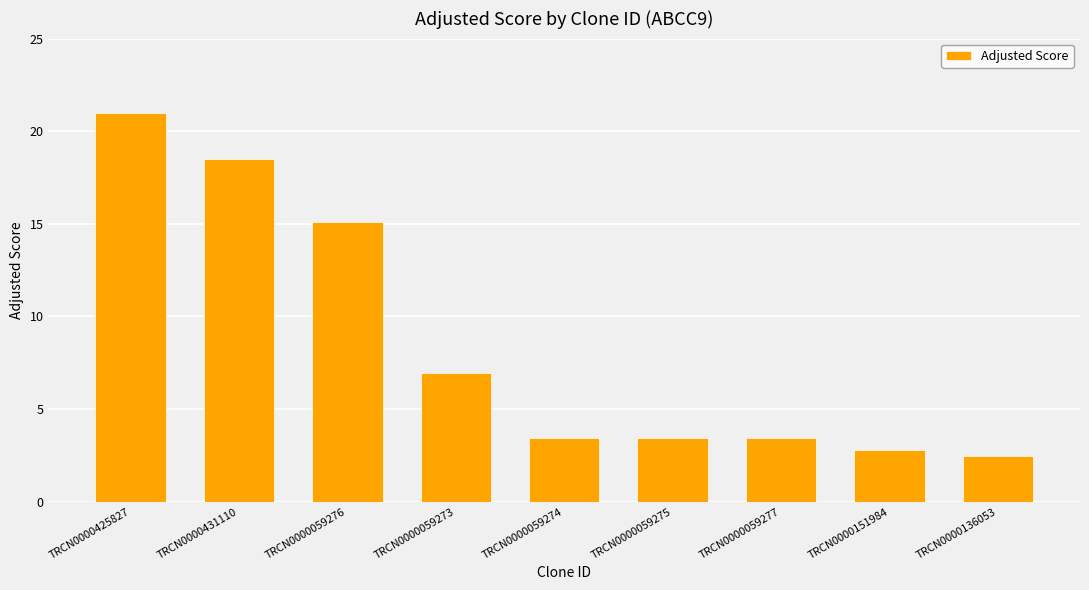

At which label does the data first exceed 3?

TRCN0000425827